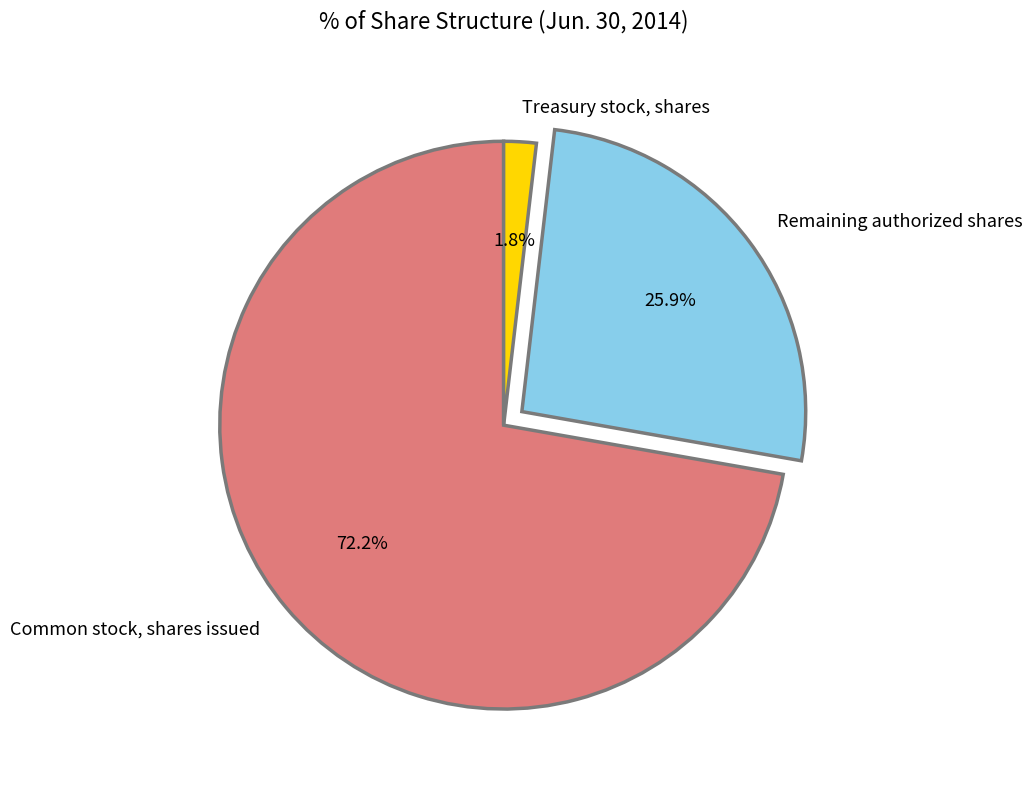

What is the largest slice in the pie chart?

Common stock, shares issued